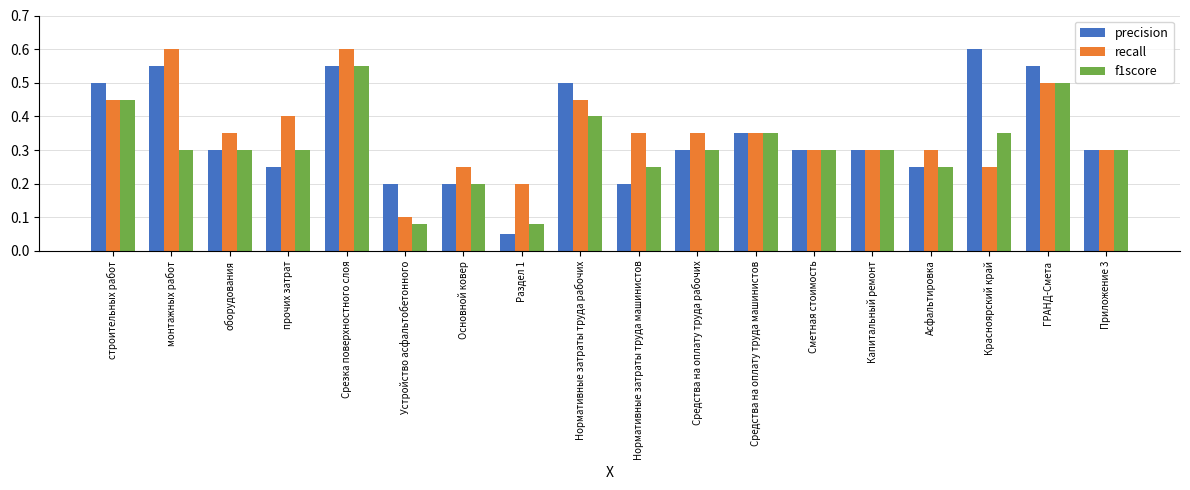

List the series in order of their overall mean, highest first.

recall, precision, f1score